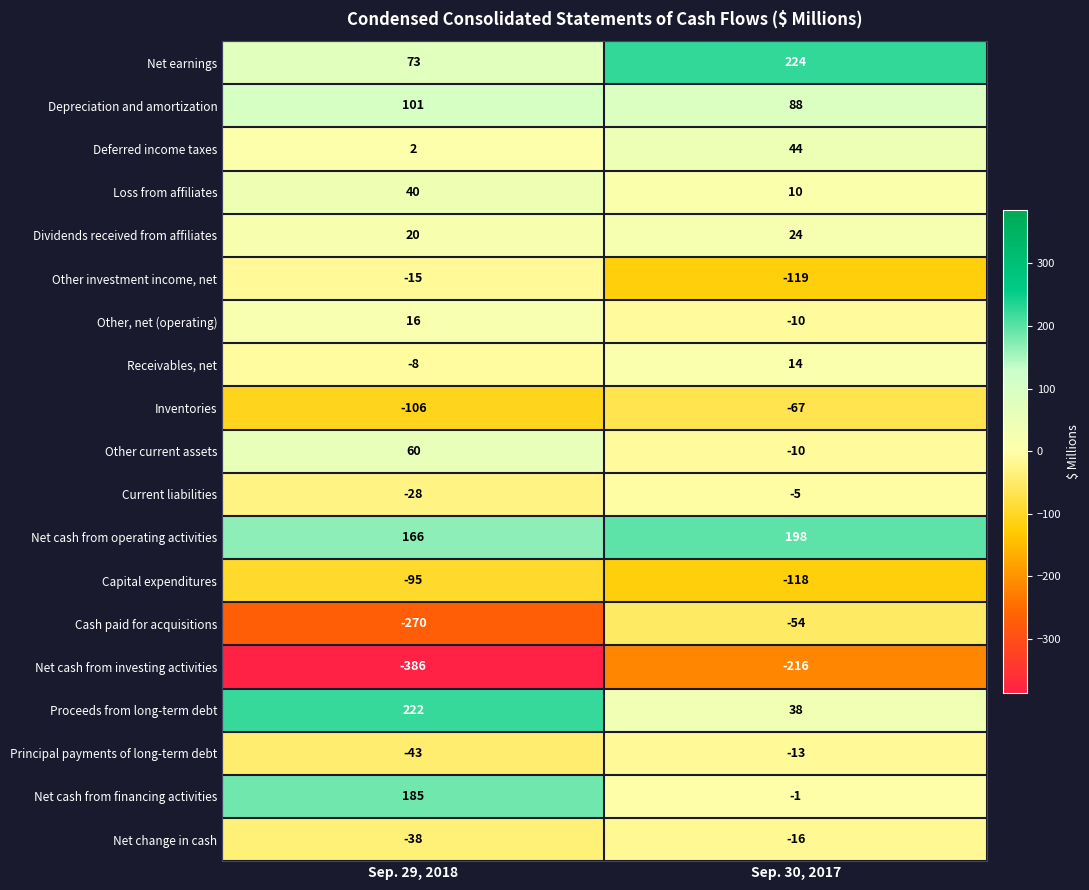

What is the difference between the highest and lowest values at Sep. 30, 2017?

440